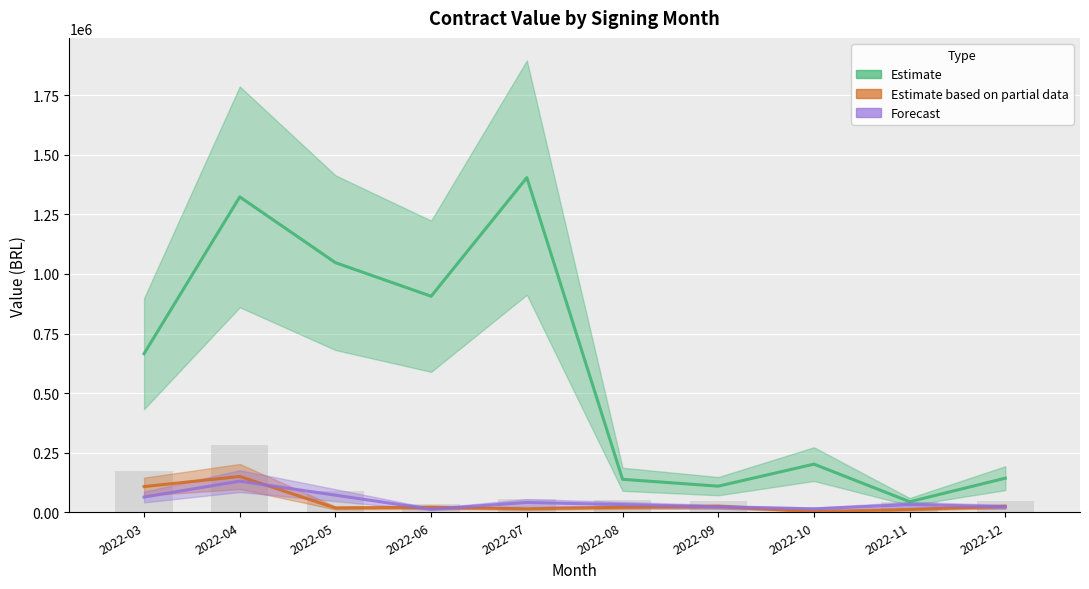

Rank the series by their maximum value, from highest to lowest.

Estimate, Estimate based on partial data, Forecast